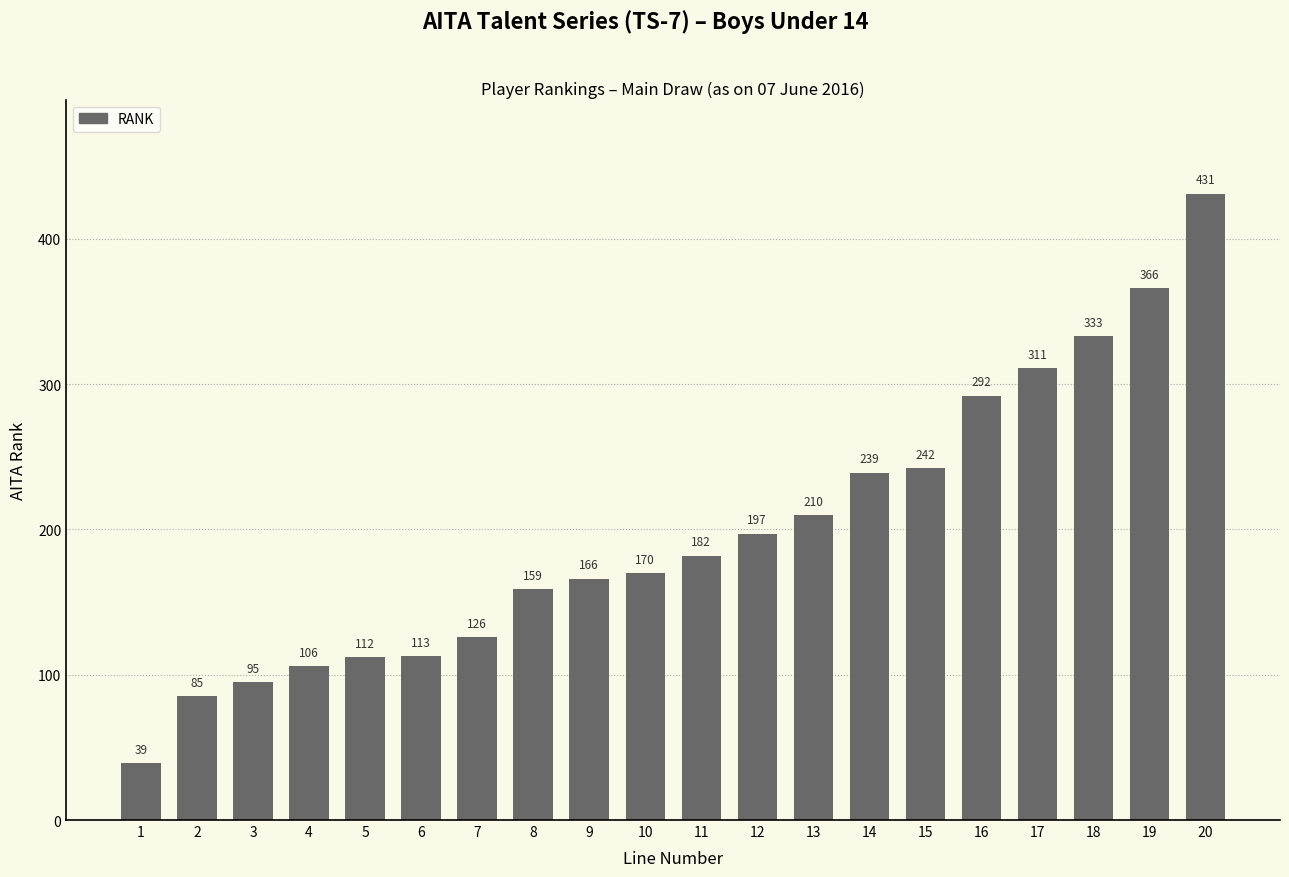

How many distinct data groups are displayed?

1